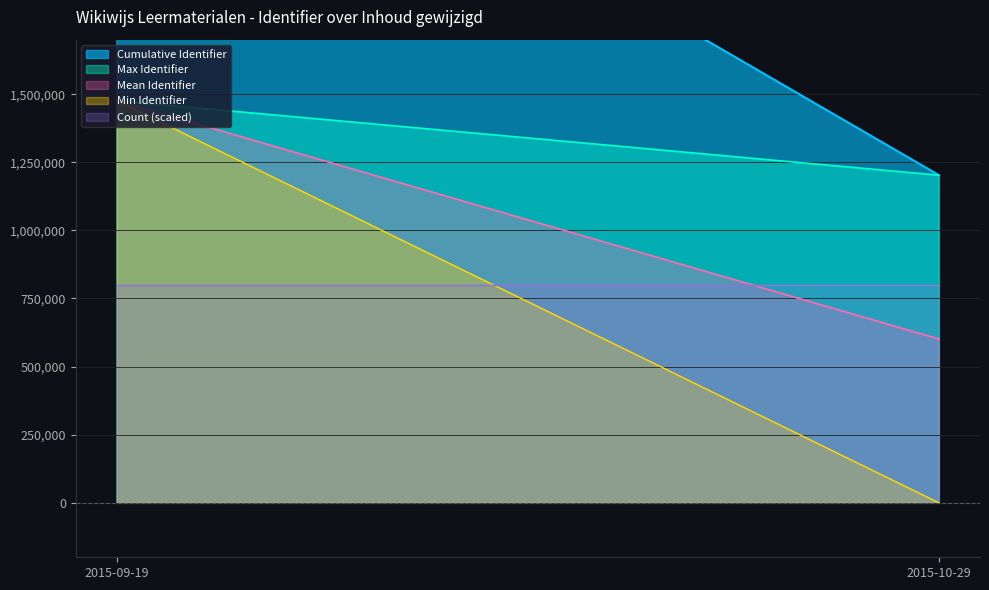

What is the lowest value of the Mean Identifier series?

601319.0